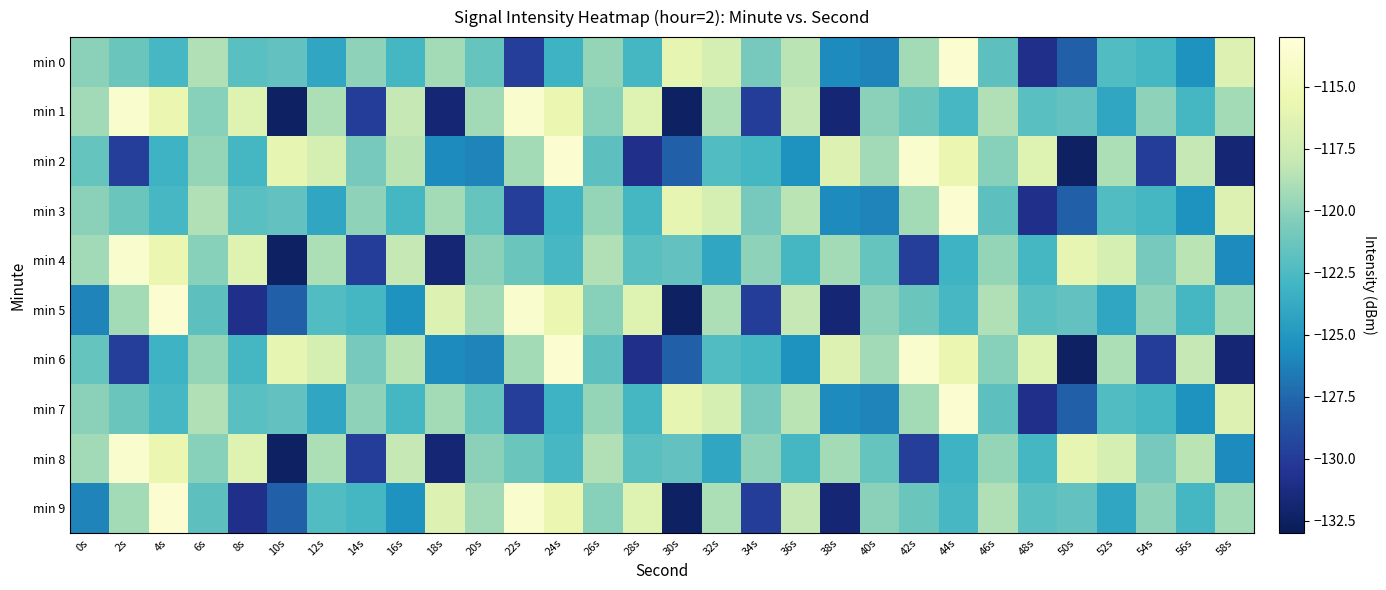

At which category is the sum across all series the highest?

44s